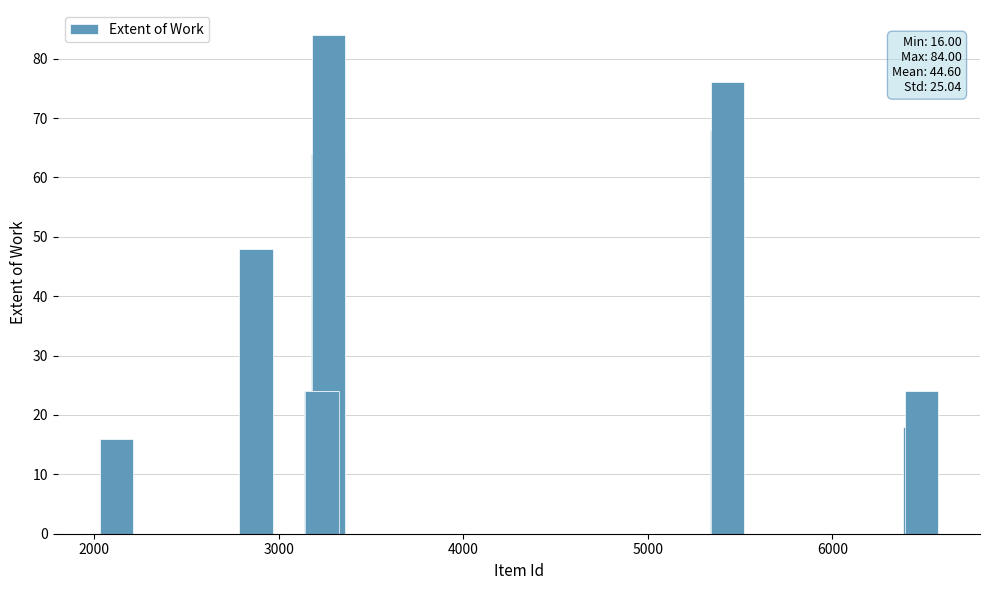

Reading left to right, extract all data points from this chart.

16	48	24	24	64	84	68	76	18	24